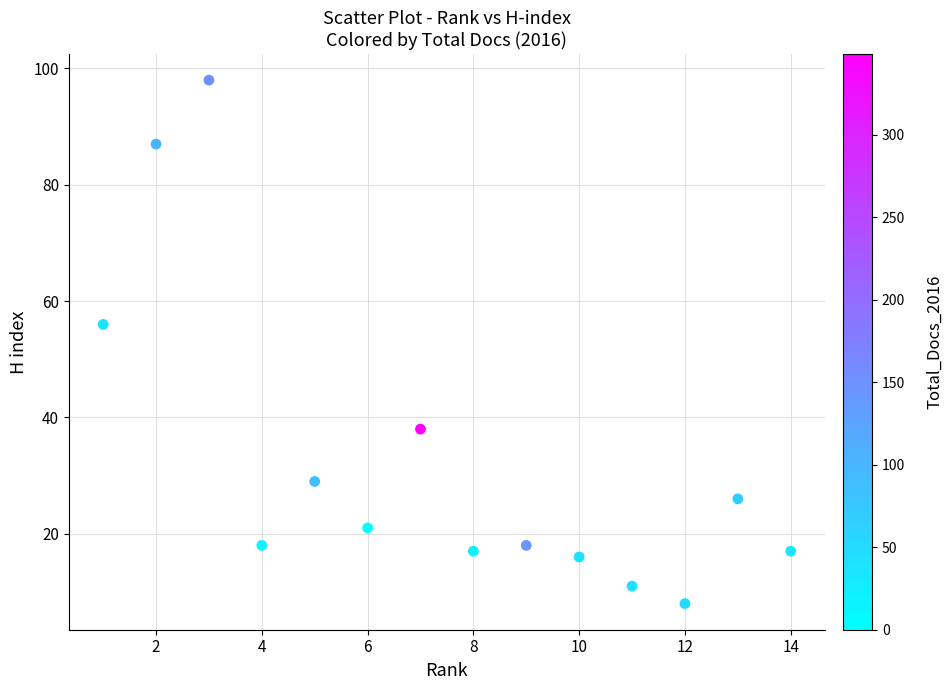

What is the range of X values (max minus min)?

13